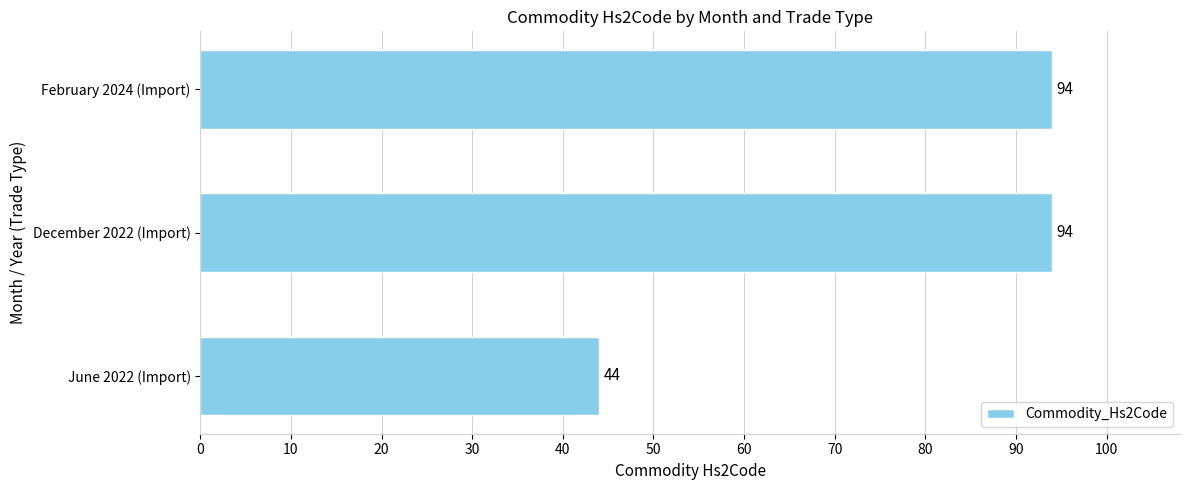

What is the minimum value shown in the chart?

44